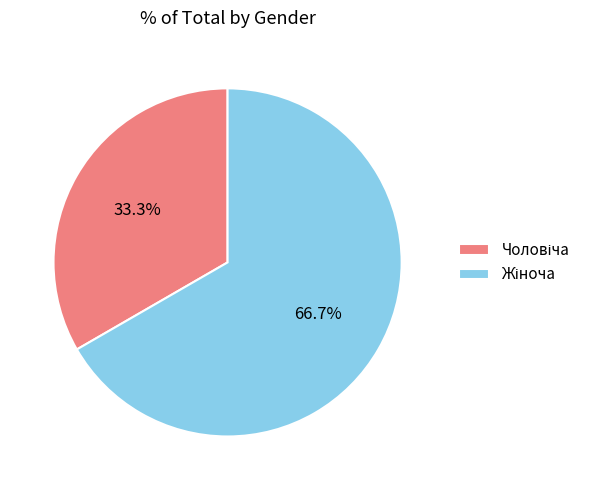

To the nearest percent, what is the combined percentage of Жіноча and Чоловіча?

100%